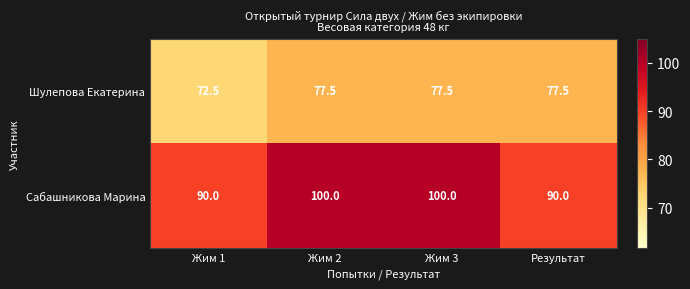

The Сабашникова Марина series shows 160.7 at Результат. True or false?

False